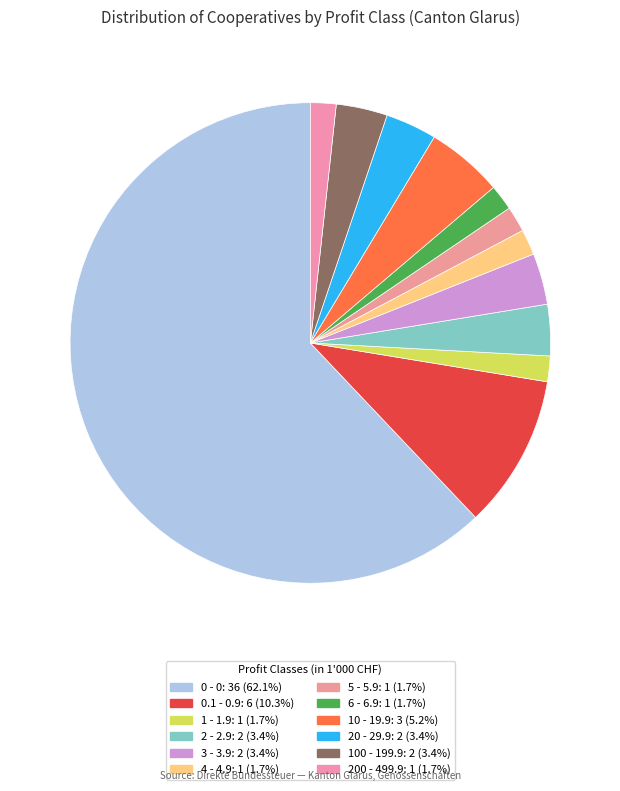

To the nearest percent, what is the difference between the largest and smallest slice percentages?

60%